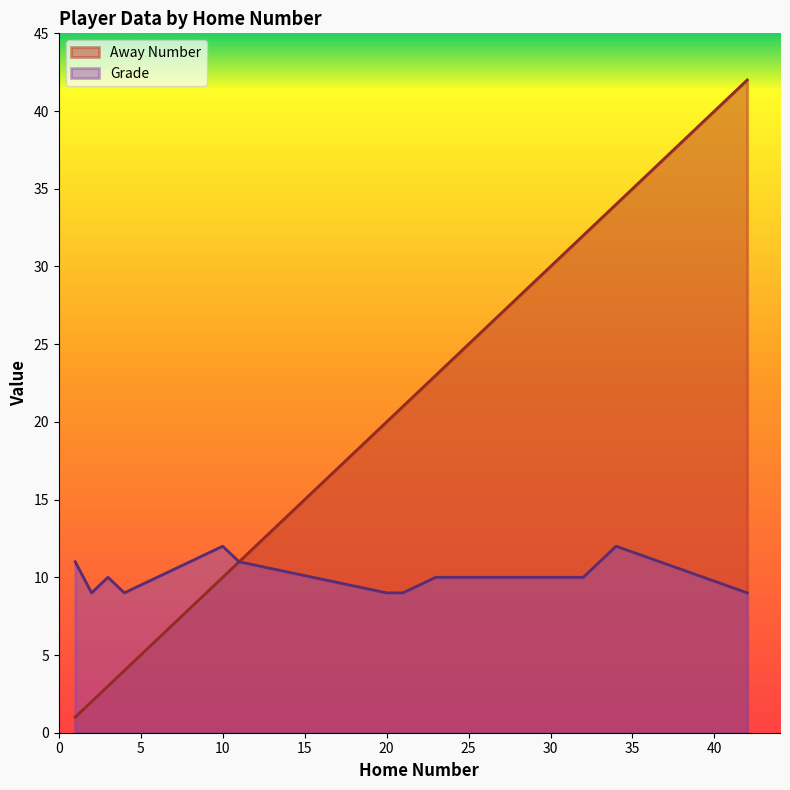

What is the minimum value for Grade?

9